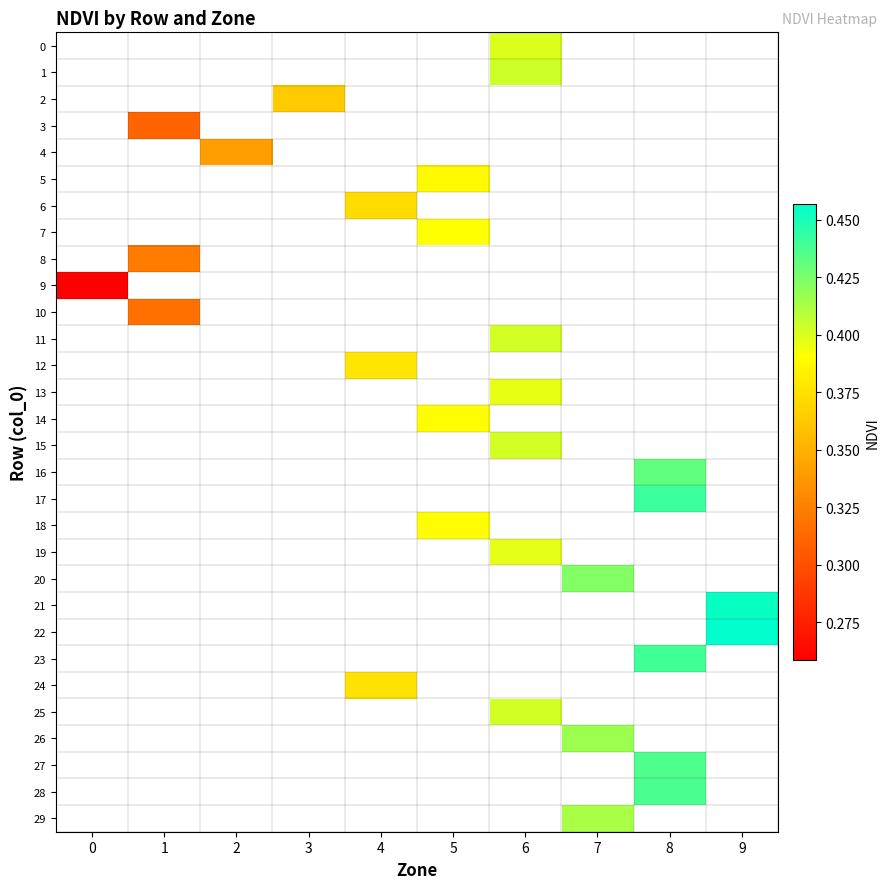

What is the maximum value shown in the chart?

0.5